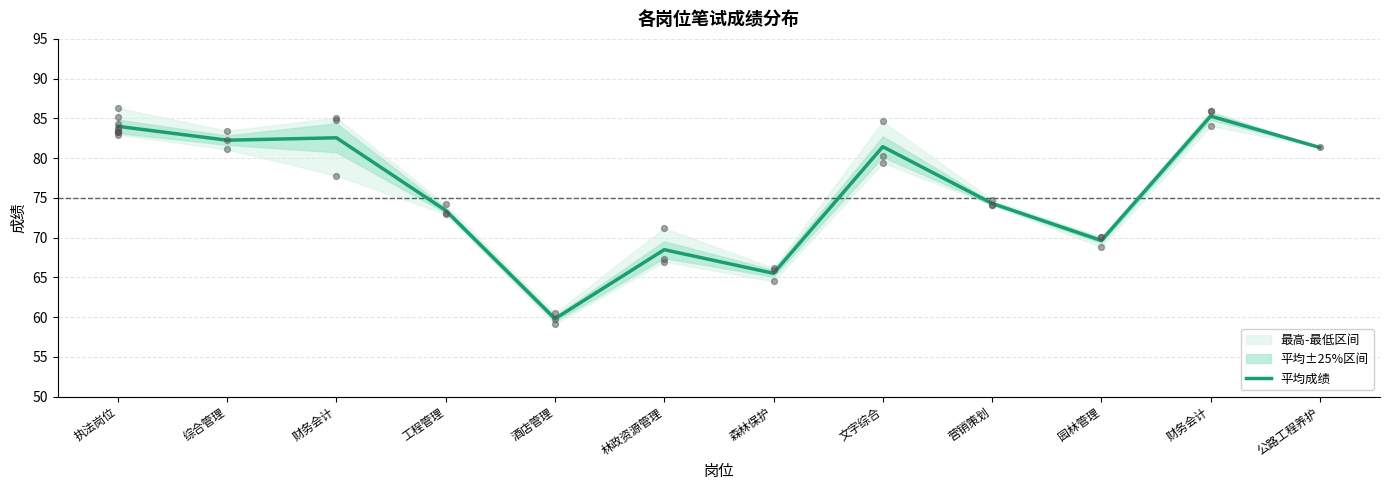

What is the change in value from 综合管理 to 林政资源管理?

-13.8